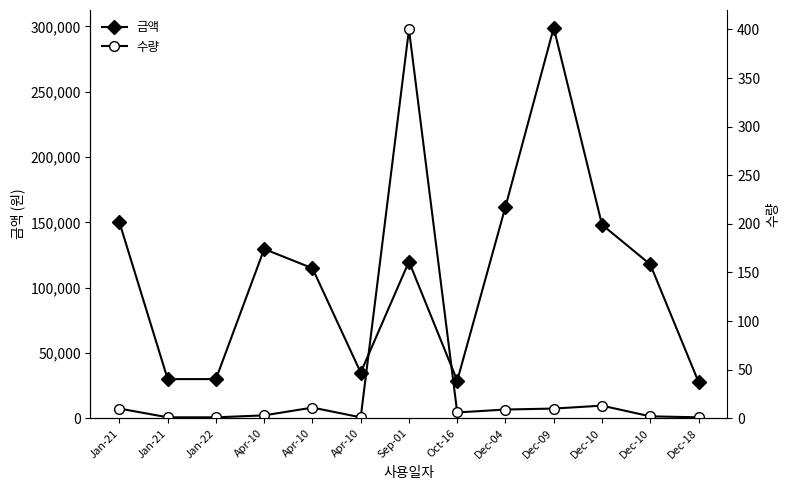

Does the chart display data point markers on the line(s)?

Yes